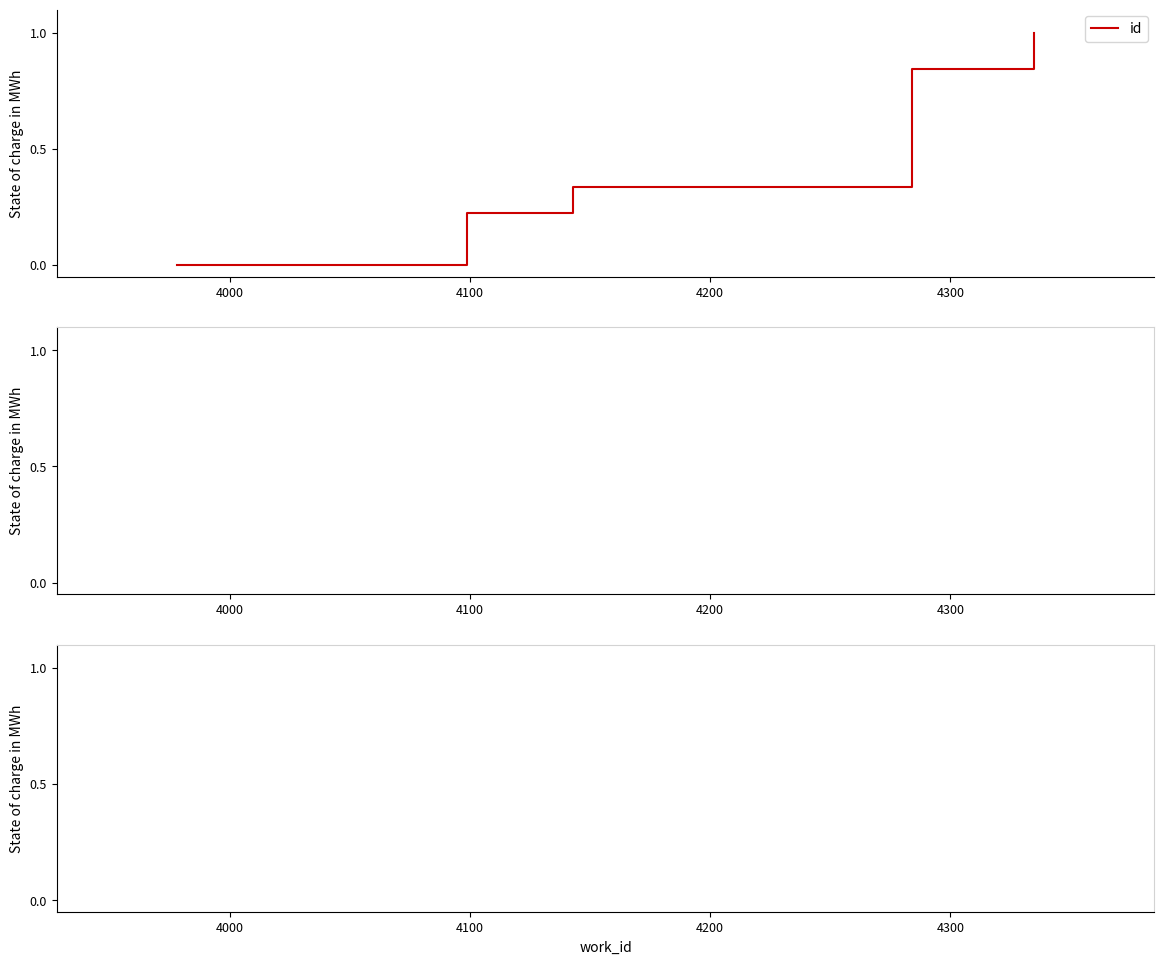

How many distinct data groups are displayed?

1